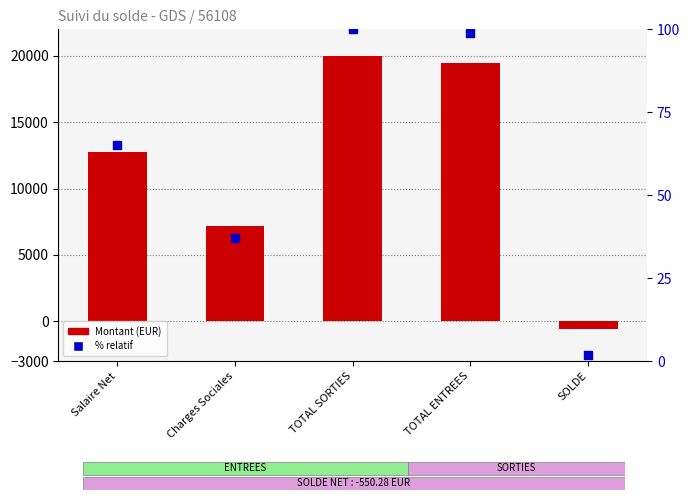

Which series has the widest spread of Y values?

Montant (EUR)